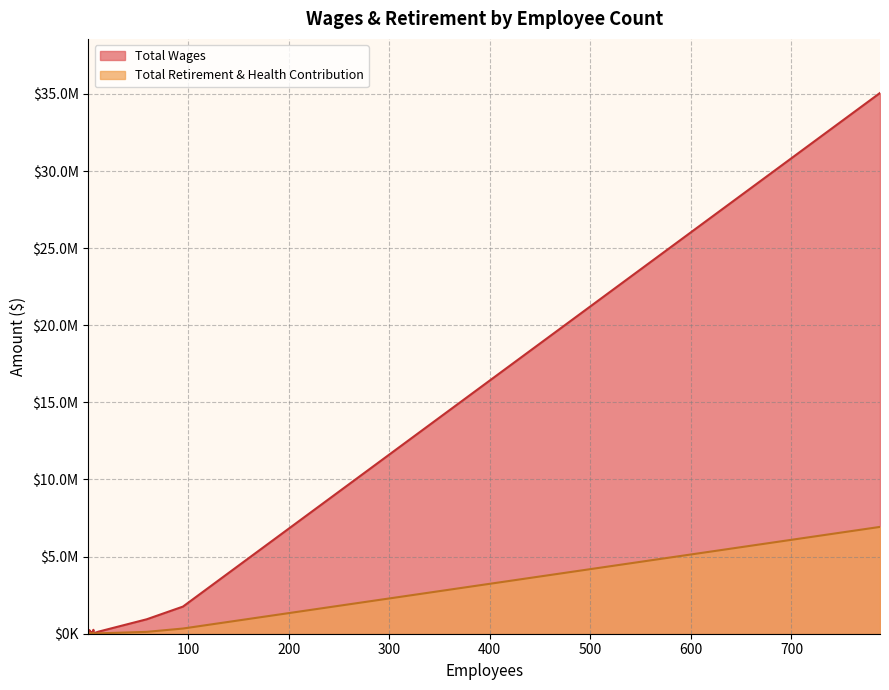

Reading left to right, transcribe all the data shown in this chart.

Total Wages: 788=35059454	95=1759378	59=937217	6=254743	2=235819	11=134312	3=133179	5=88624	3=65543	3=41501	6=23275	2=19677	2=11663	1=7493	1=3269	1=2977
Total Retirement & Health Contribution: 788=6925407	95=336616	59=120910	6=51914	2=35606	11=23456	3=21644	5=20273	3=19384	3=3290	6=1374	2=1294	2=0	1=0	1=0	1=0